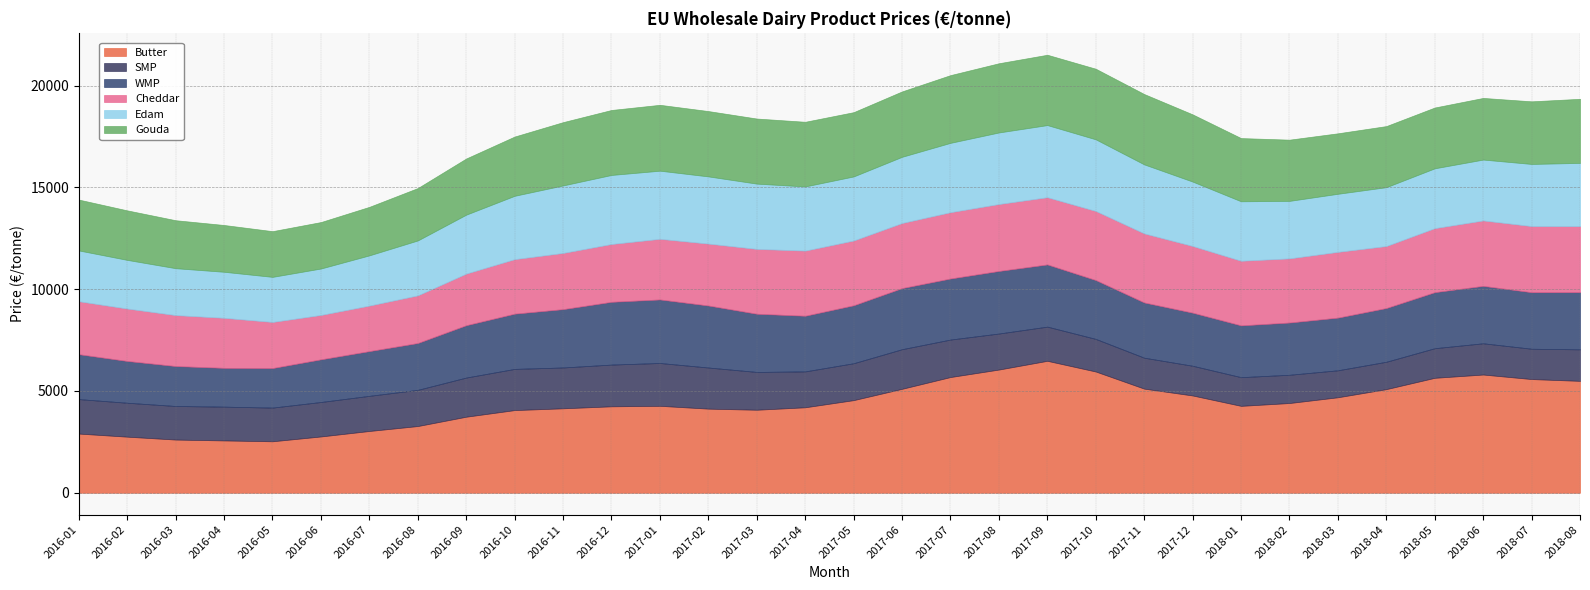

Reading left to right, transcribe all the data shown in this chart.

Butter: 2016-01=2907.5	2016-02=2755.3	2016-03=2613.1	2016-04=2570.7	2016-05=2528.9	2016-06=2766.0	2016-07=3034.8	2016-08=3277.4	2016-09=3736.3	2016-10=4061.3	2016-11=4148.9	2016-12=4247.0	2017-01=4271.0	2017-02=4132.4	2017-03=4078.6	2017-04=4199.0	2017-05=4550.7	2017-06=5106.9	2017-07=5685.3	2017-08=6053.0	2017-09=6482.1	2017-10=5956.3	2017-11=5115.1	2017-12=4779.4	2018-01=4268.9	2018-02=4408.5	2018-03=4691.3	2018-04=5091.4	2018-05=5647.1	2018-06=5808.0	2018-07=5585.5	2018-08=5497.2
SMP: 2016-01=1694.0	2016-02=1666.5	2016-03=1649.1	2016-04=1659.7	2016-05=1654.5	2016-06=1693.1	2016-07=1726.3	2016-08=1777.8	2016-09=1923.5	2016-10=2023.6	2016-11=2005.7	2016-12=2050.1	2017-01=2104.2	2017-02=2020.2	2017-03=1857.1	2017-04=1763.2	2017-05=1812.6	2017-06=1945.7	2017-07=1841.6	2017-08=1769.8	2017-09=1679.5	2017-10=1601.6	2017-11=1520.3	2017-12=1460.1	2018-01=1410.0	2018-02=1387.6	2018-03=1325.3	2018-04=1344.5	2018-05=1454.5	2018-06=1535.2	2018-07=1489.9	2018-08=1548.7
WMP: 2016-01=2206.0	2016-02=2053.3	2016-03=1963.5	2016-04=1906.3	2016-05=1943.6	2016-06=2096.4	2016-07=2198.2	2016-08=2302.3	2016-09=2571.7	2016-10=2714.1	2016-11=2866.5	2016-12=3084.2	2017-01=3121.9	2017-02=3047.5	2017-03=2859.5	2017-04=2734.3	2017-05=2847.5	2017-06=3002.5	2017-07=2999.8	2017-08=3073.9	2017-09=3055.7	2017-10=2891.6	2017-11=2713.5	2017-12=2608.2	2018-01=2545.1	2018-02=2566.9	2018-03=2588.2	2018-04=2640.2	2018-05=2753.6	2018-06=2821.4	2018-07=2777.7	2018-08=2808.5
Cheddar: 2016-01=2602.1	2016-02=2575.2	2016-03=2502.9	2016-04=2458.0	2016-05=2265.0	2016-06=2180.2	2016-07=2237.1	2016-08=2340.5	2016-09=2536.9	2016-10=2678.4	2016-11=2761.2	2016-12=2840.2	2017-01=2978.8	2017-02=3041.5	2017-03=3185.2	2017-04=3200.1	2017-05=3182.1	2017-06=3198.6	2017-07=3257.8	2017-08=3289.0	2017-09=3303.0	2017-10=3394.6	2017-11=3393.3	2017-12=3277.0	2018-01=3173.6	2018-02=3152.3	2018-03=3230.3	2018-04=3046.1	2018-05=3145.7	2018-06=3214.0	2018-07=3249.3	2018-08=3244.9
Edam: 2016-01=2494.8	2016-02=2389.7	2016-03=2303.4	2016-04=2261.1	2016-05=2213.9	2016-06=2281.0	2016-07=2466.4	2016-08=2697.3	2016-09=2894.0	2016-10=3111.4	2016-11=3315.8	2016-12=3391.6	2017-01=3346.4	2017-02=3300.2	2017-03=3206.2	2017-04=3152.4	2017-05=3147.2	2017-06=3251.0	2017-07=3406.2	2017-08=3514.6	2017-09=3542.2	2017-10=3518.8	2017-11=3389.7	2017-12=3162.9	2018-01=2921.8	2018-02=2823.6	2018-03=2852.9	2018-04=2890.6	2018-05=2938.6	2018-06=2989.8	2018-07=3051.3	2018-08=3105.9
Gouda: 2016-01=2498.9	2016-02=2433.0	2016-03=2356.9	2016-04=2299.0	2016-05=2246.2	2016-06=2282.5	2016-07=2383.7	2016-08=2574.3	2016-09=2759.8	2016-10=2911.6	2016-11=3109.7	2016-12=3192.7	2017-01=3237.0	2017-02=3209.9	2017-03=3197.5	2017-04=3176.4	2017-05=3157.8	2017-06=3212.9	2017-07=3327.5	2017-08=3400.7	2017-09=3455.9	2017-10=3468.3	2017-11=3456.3	2017-12=3302.1	2018-01=3105.2	2018-02=3008.0	2018-03=2971.5	2018-04=3001.3	2018-05=2987.1	2018-06=3028.6	2018-07=3076.3	2018-08=3148.8